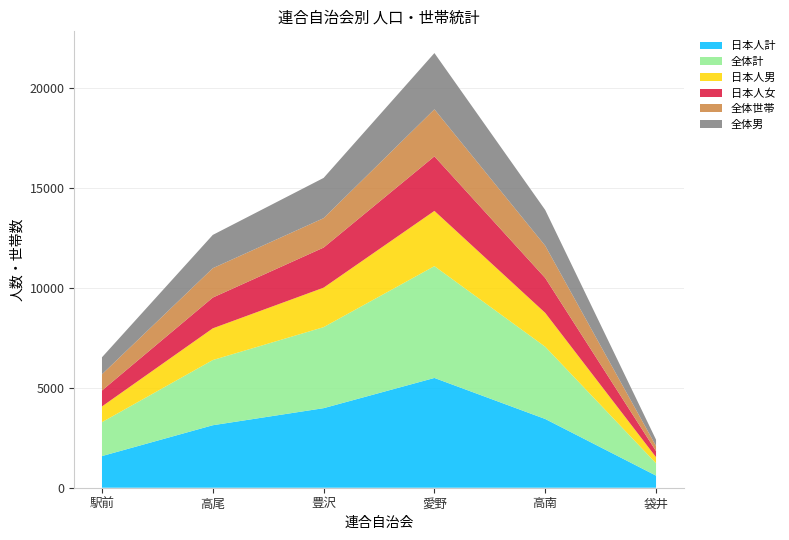

Reading right to left, what are all the values shown in this chart?

日本人計: 605	3438	5490	3979	3125	1583
全体計: 620	3614	5593	4053	3261	1697
日本人男: 304	1693	2763	1974	1586	786
日本人女: 301	1745	2727	2005	1539	797
全体世帯: 258	1613	2354	1471	1469	811
全体男: 314	1788	2813	2013	1665	850